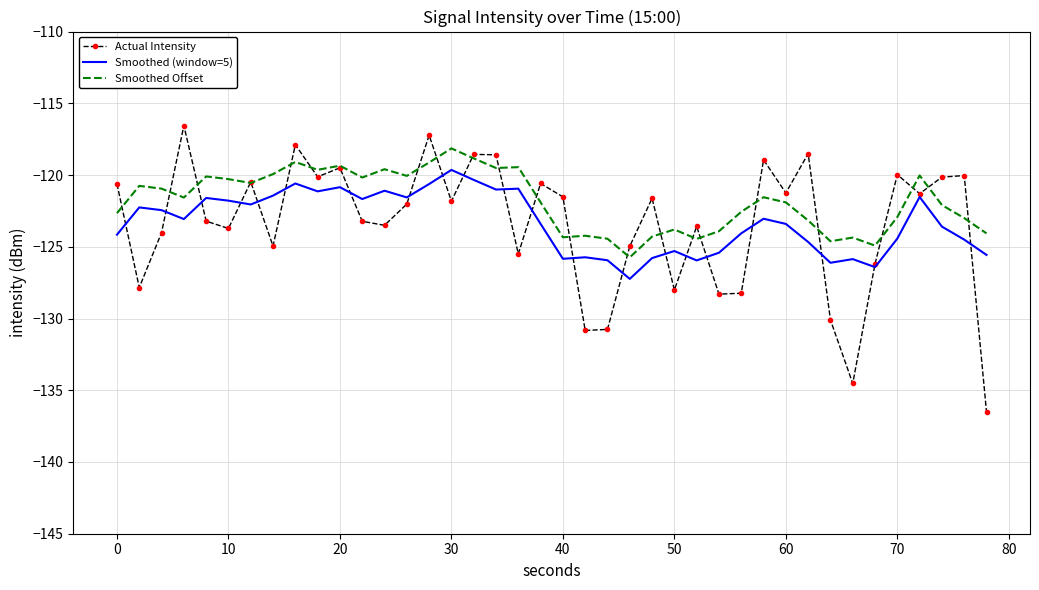

What is the lowest value of the Smoothed Offset series?

-125.7